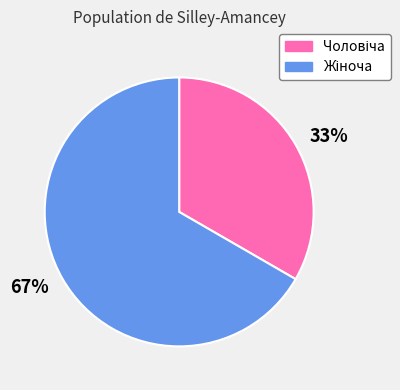

Is there any slice that represents more than half of the pie?

Yes